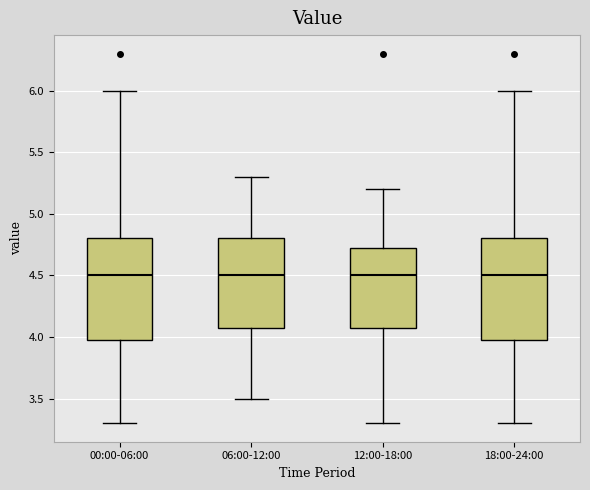

Reading left to right, transcribe this box plot: for each box, give where its median line is, the range the box spans, and where its two whiskers end, as read against the y-axis. The values are not printed on the chart, so give them approximately, as read against the axis.

00:00-06:00: median 4.50, box 4.00 to 4.80, whiskers 3.30 to 6.00
06:00-12:00: median 4.50, box 4.10 to 4.80, whiskers 3.50 to 5.30
12:00-18:00: median 4.50, box 4.10 to 4.75, whiskers 3.30 to 5.20
18:00-24:00: median 4.50, box 4.00 to 4.80, whiskers 3.30 to 6.00